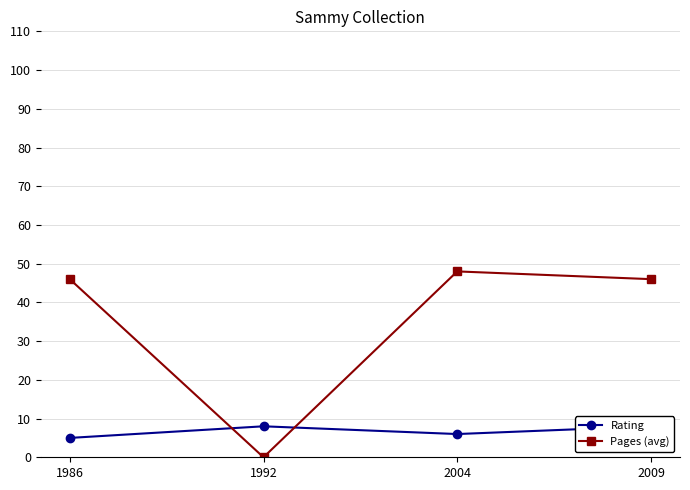

At which category does Pages (avg) reach its first local peak?

2004